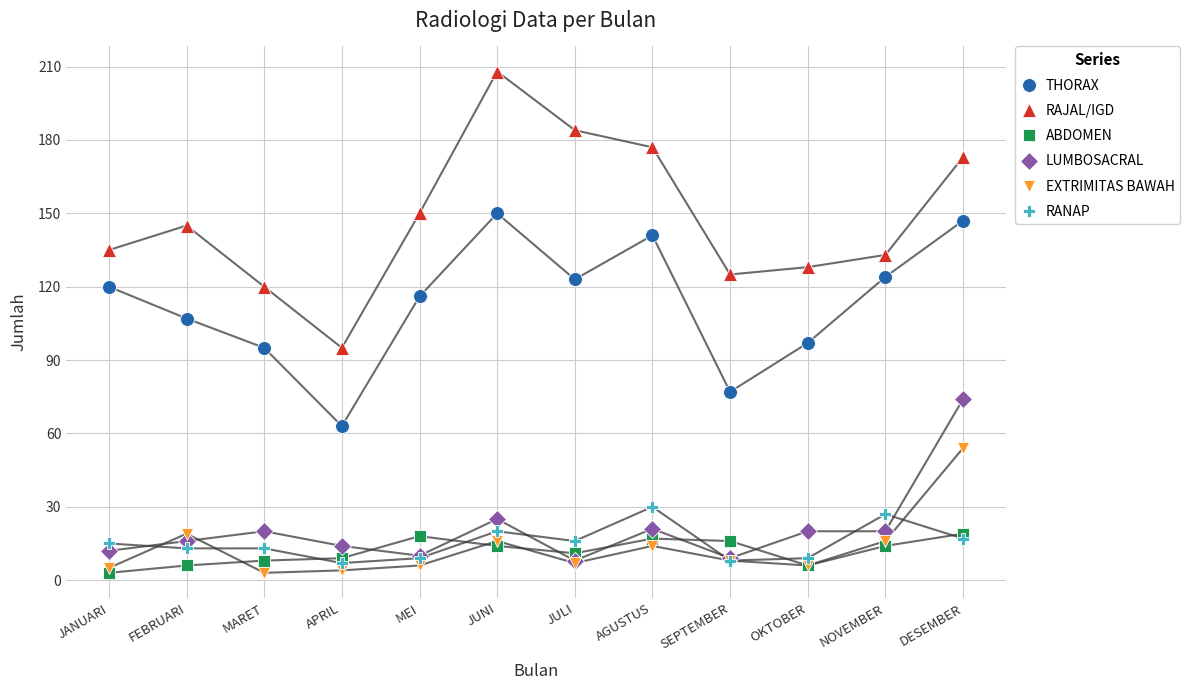

Between APRIL and SEPTEMBER, which series saw the biggest shift?

RAJAL/IGD